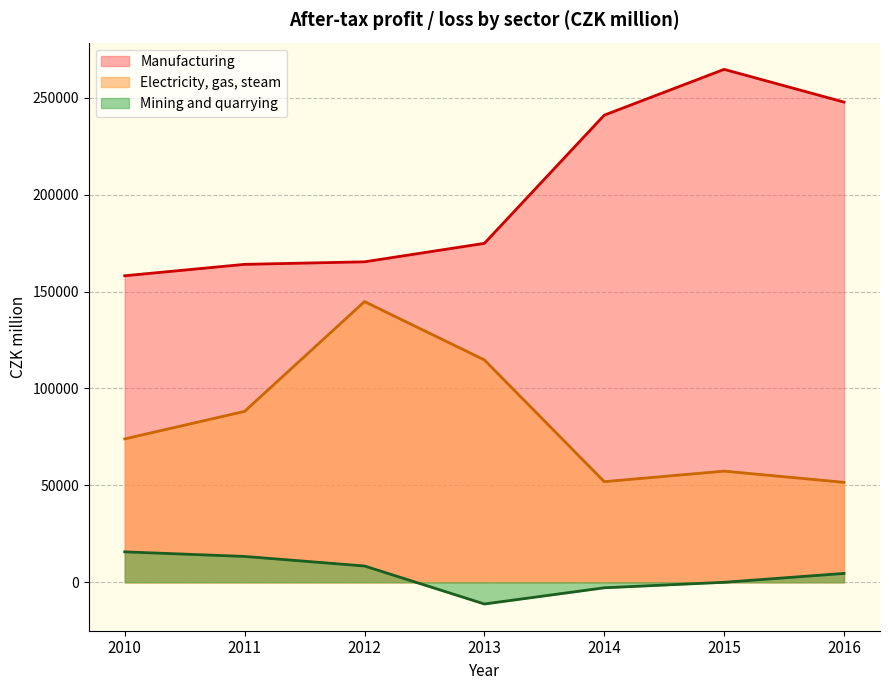

What is the average value of the Manufacturing series?

202294